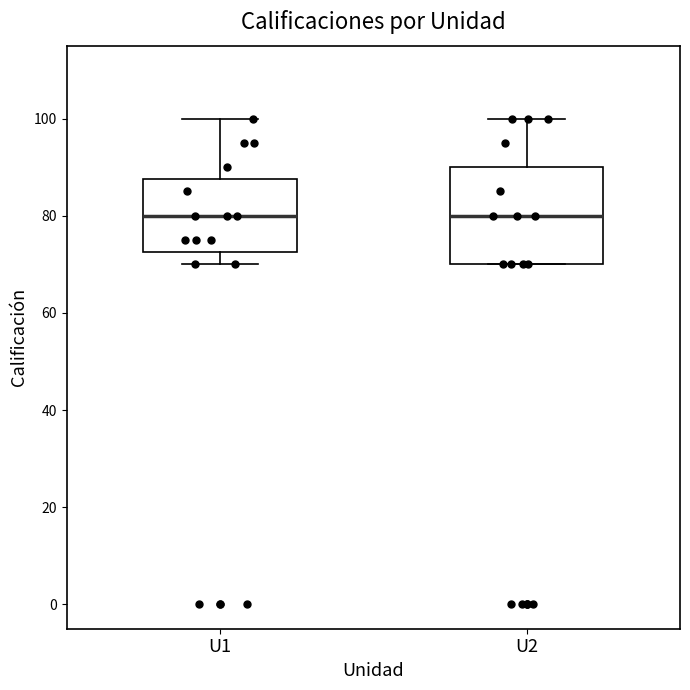

Reading left to right, transcribe this box plot: for each box, give where its median line is, the range the box spans, and where its two whiskers end, as read against the y-axis. The values are not printed on the chart, so give them approximately, as read against the axis.

U1: median 80, box 72 to 88, whiskers 70 to 100
U2: median 80, box 70 to 90, whiskers 70 to 100